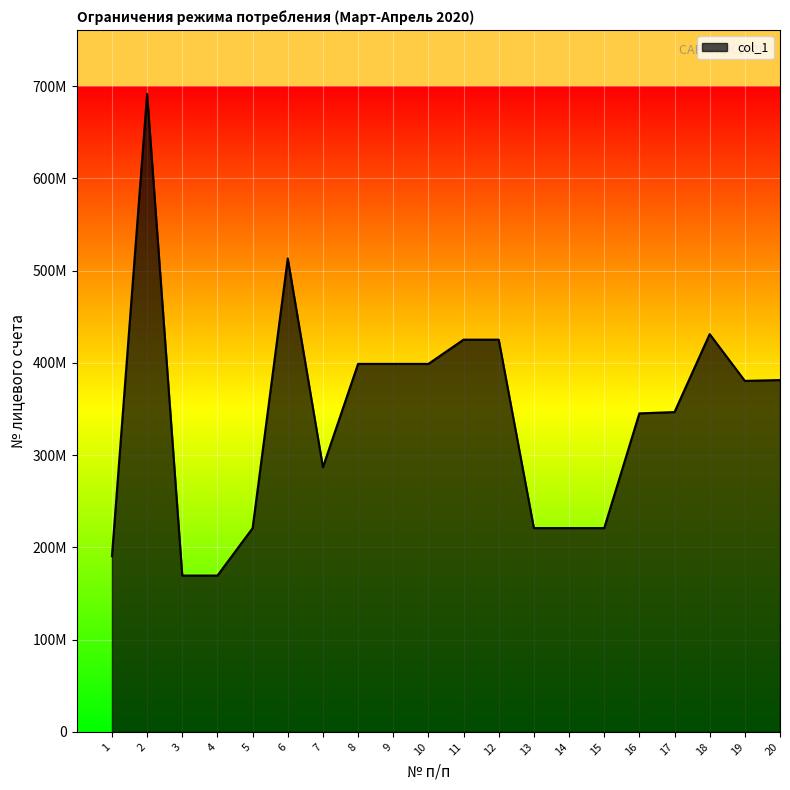

What is the difference between the maximum and minimum values?

522062650